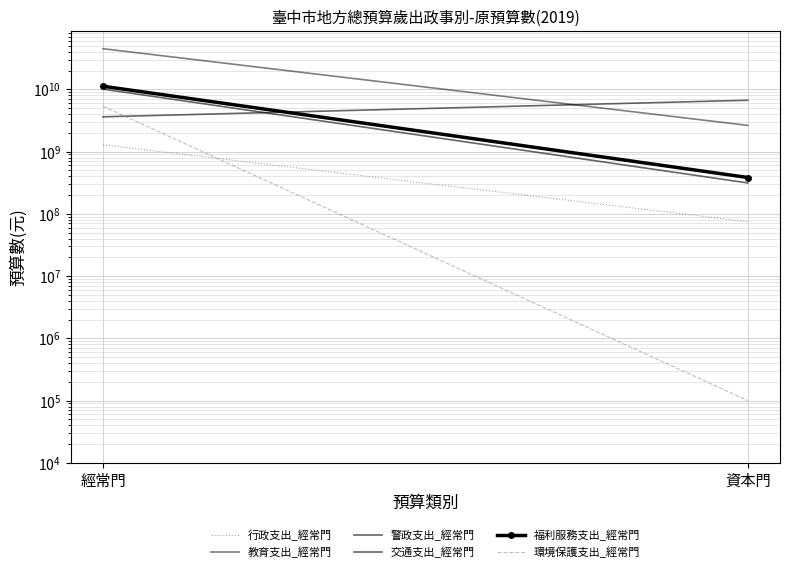

Which series has the largest range (max minus min)?

教育支出_經常門